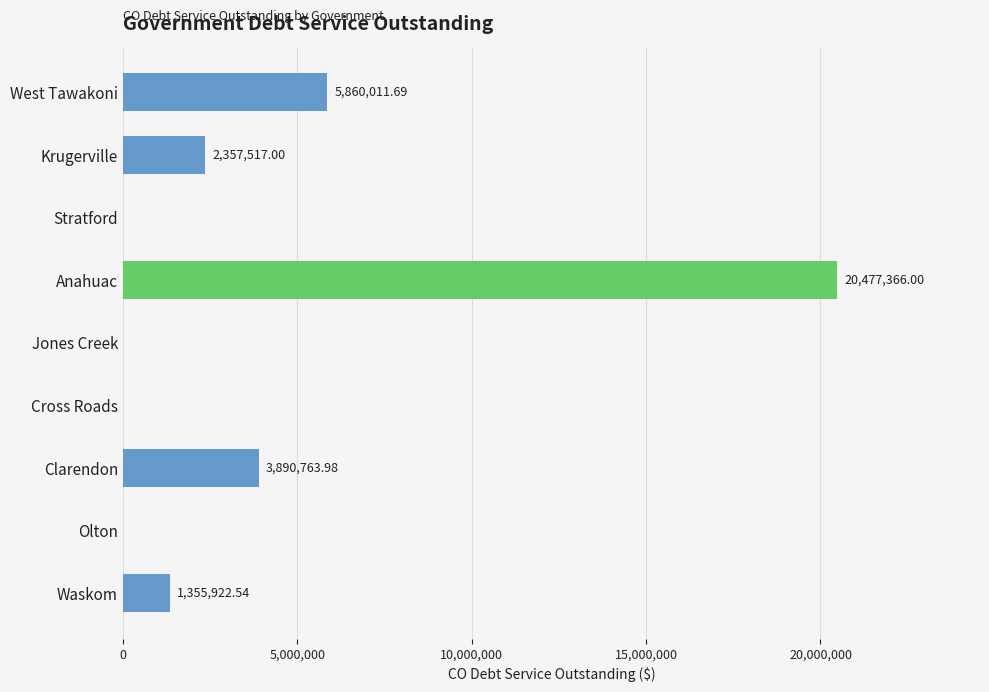

Between Stratford and West Tawakoni, which is larger?

West Tawakoni